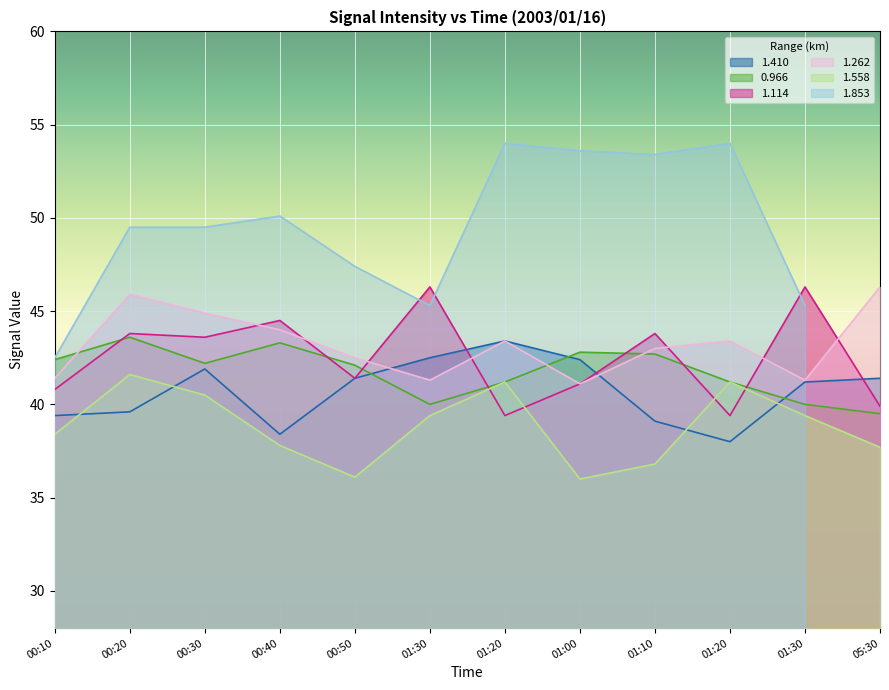

What is the label of the 3rd point from the right?

01:20